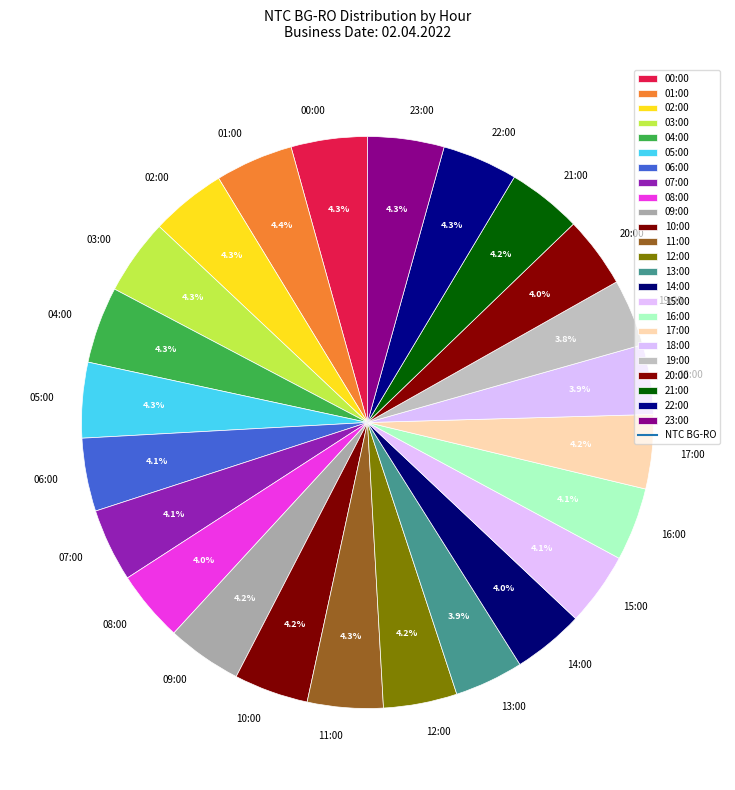

True or false: 11:00 accounts for 4% of the total.

True